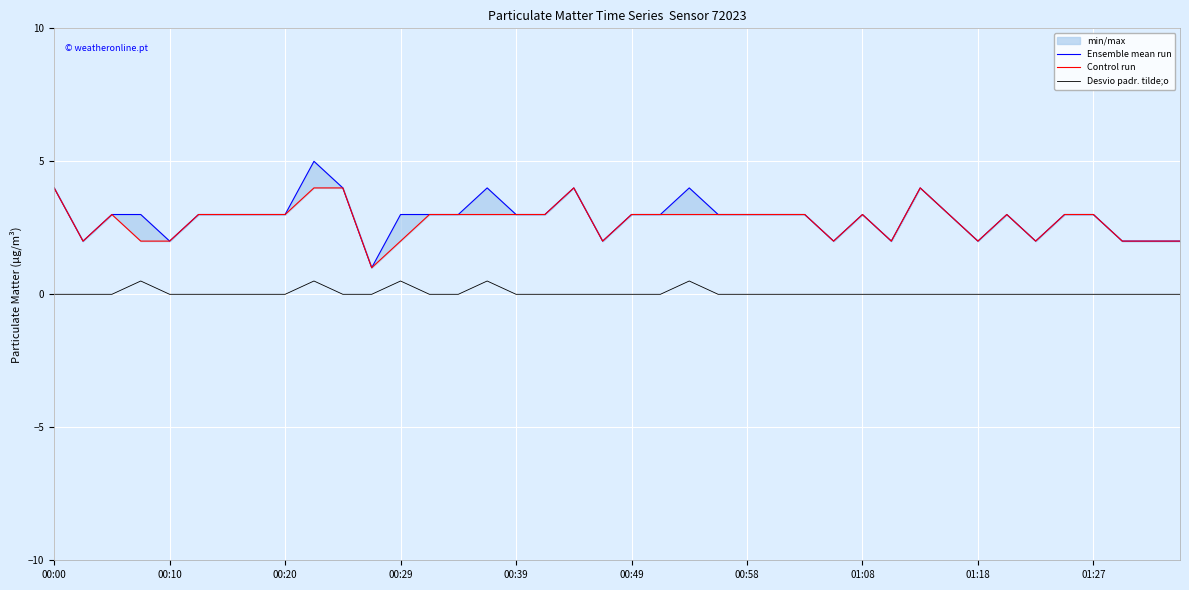

The Control run series shows 2.9 at 19. True or false?

False